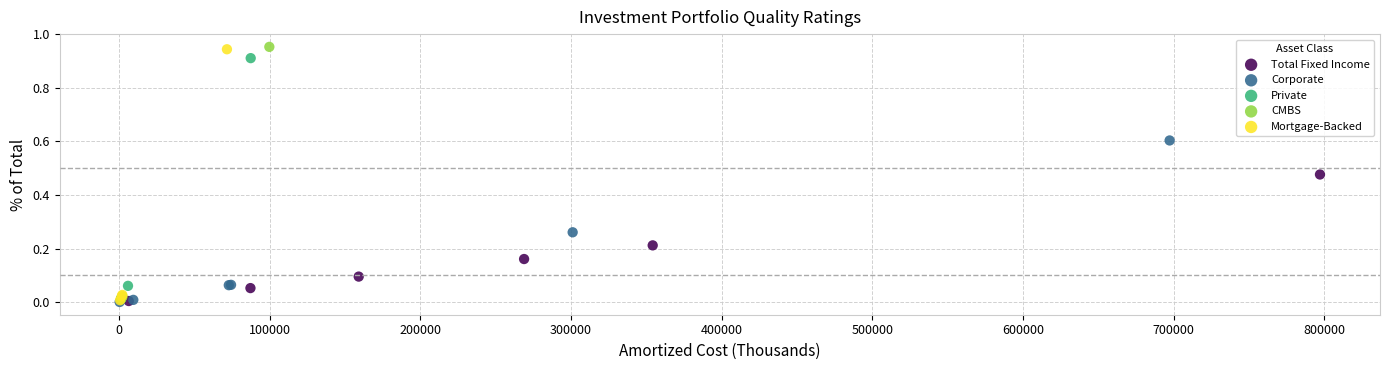

What are all the series names shown in the legend?

Total Fixed Income, Corporate, Private, CMBS, Mortgage-Backed